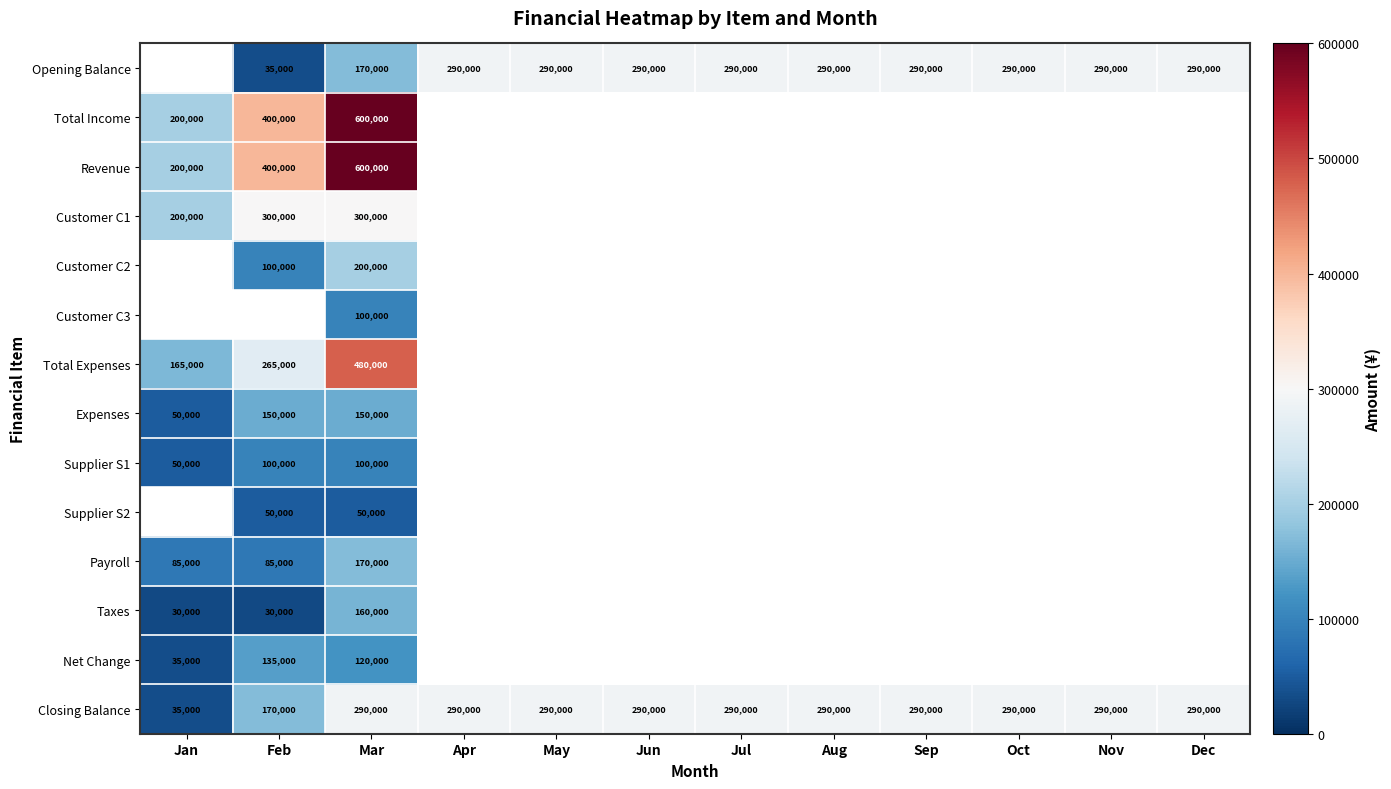

What is the sum of the Opening Balance values at Apr and Sep?

580000